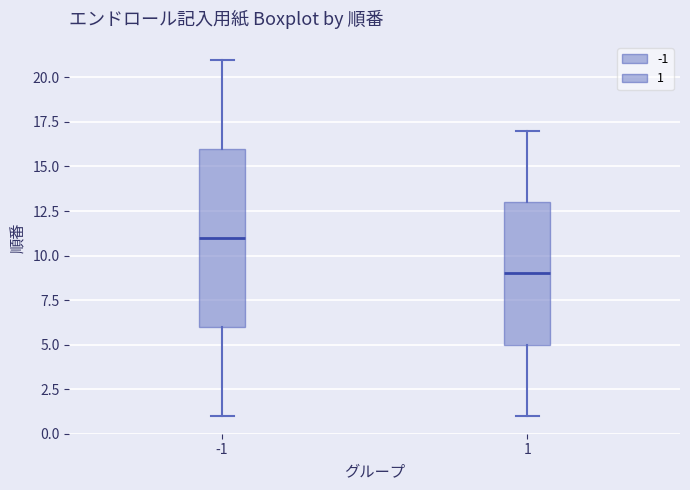

Which box has the highest median line?

-1